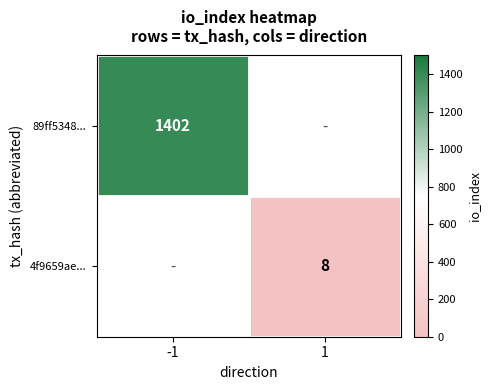

True or false: 89ff5348... has a value of 1402 at -1.

True